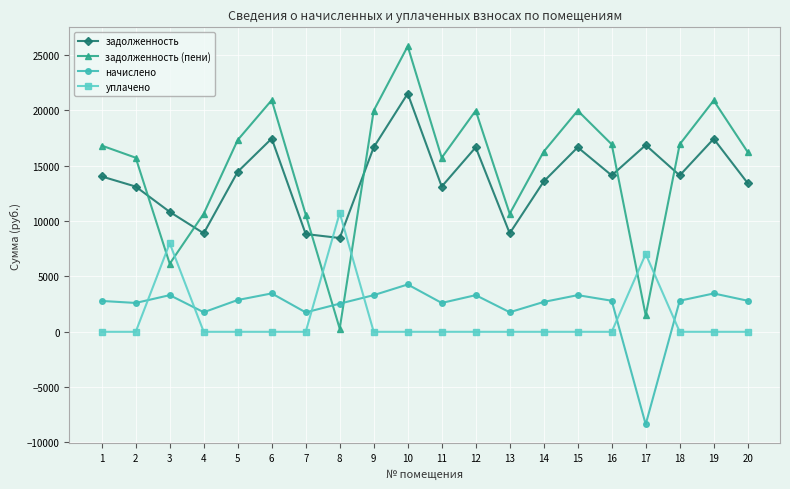

Which series has the largest total across all categories?

задолженность (пени)